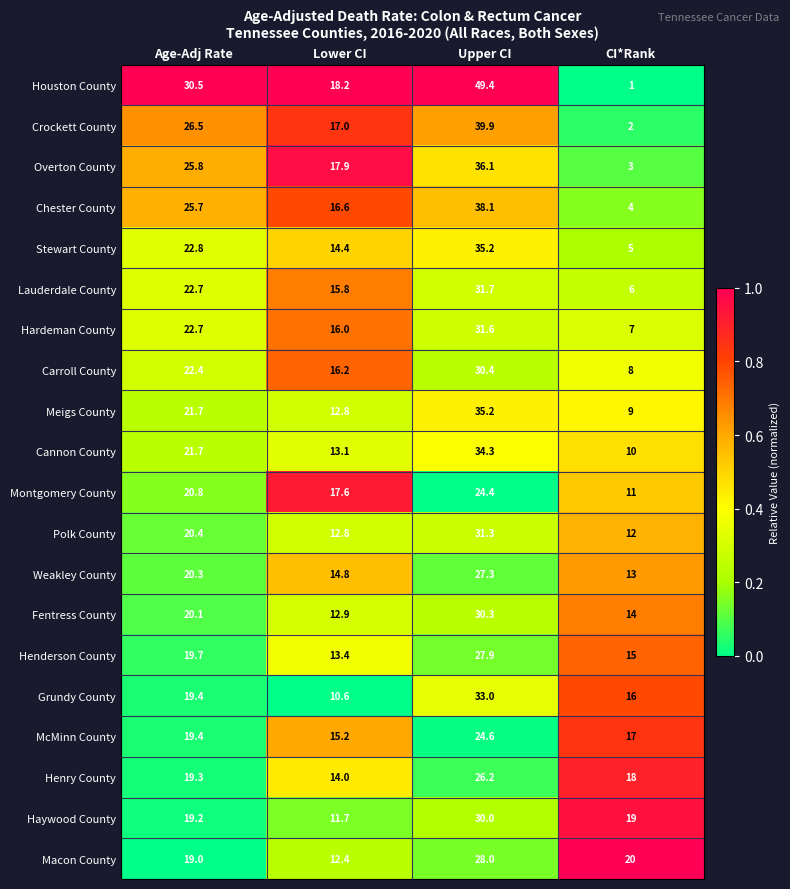

What is the total value across all series at Upper CI?

644.9